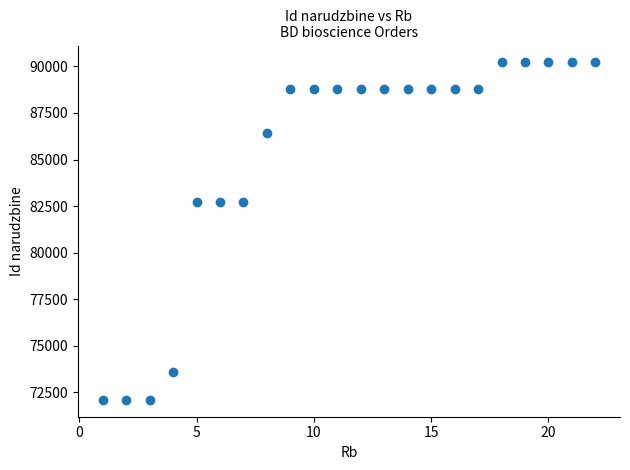

What is the range of Y values (max minus min)?

18107